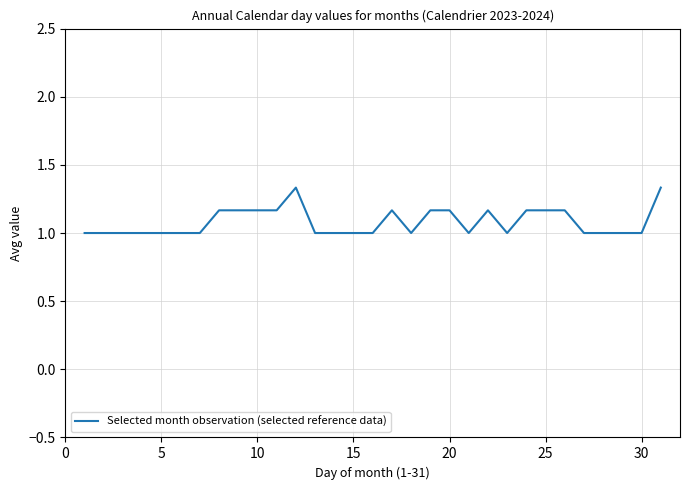

What is the difference between the maximum and minimum values?

0.3